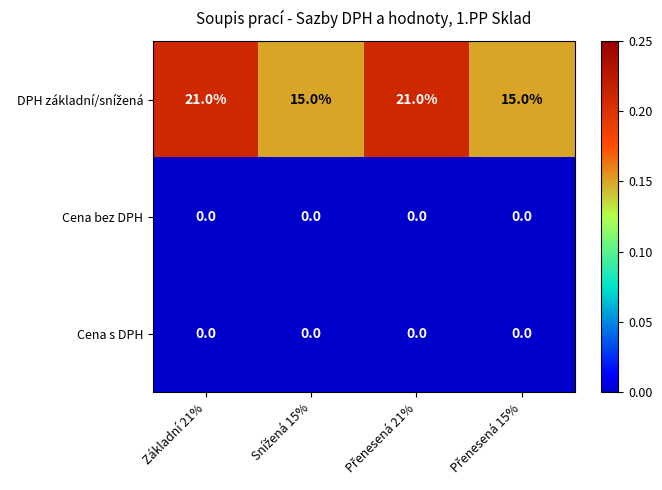

What is the maximum value shown in the chart?

21